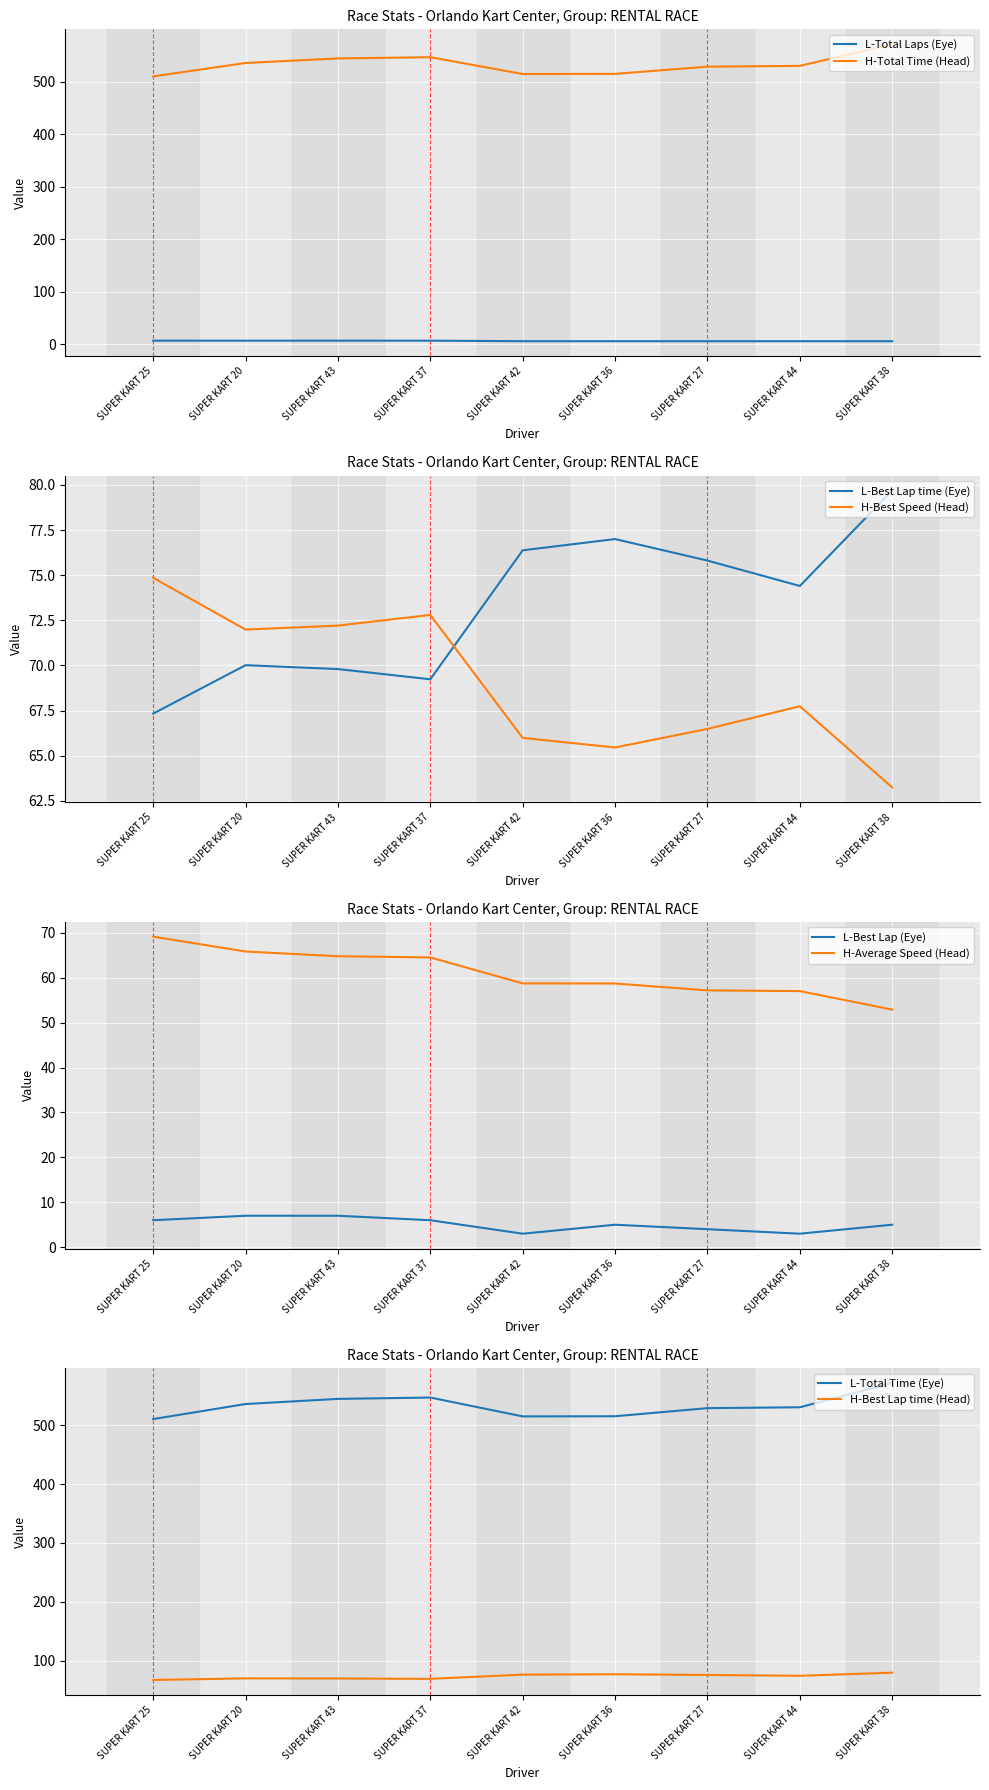

At which category does Total Time reach its first local peak?

SUPER KART 37